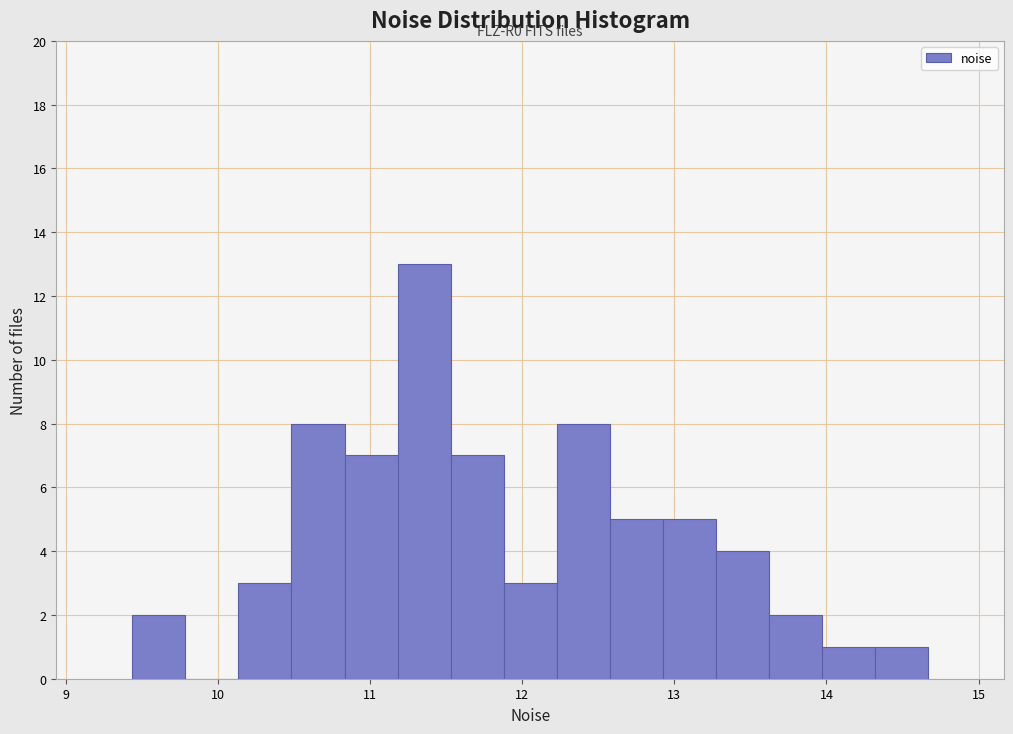

Read against the x-axis, roughly where is the centre of the tallest bar?

11.4